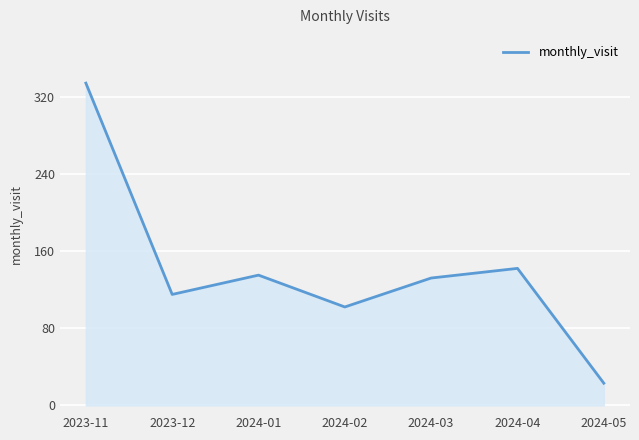

What is the average value?

140